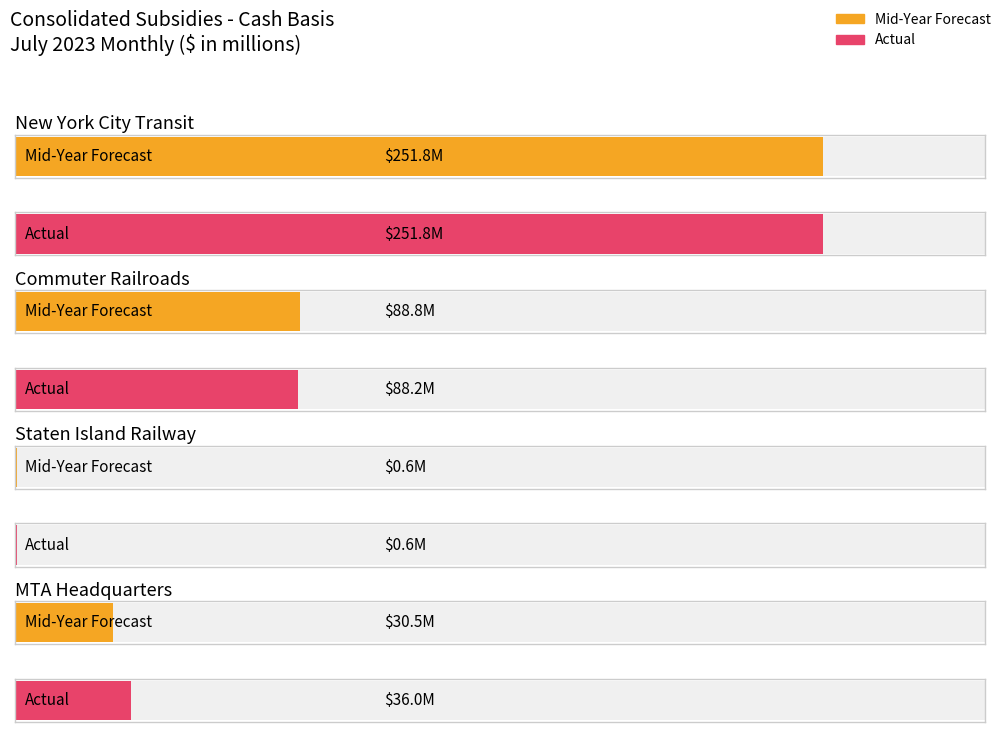

True or false: Mid-Year Forecast has a value of 70.1 at New York City Transit.

False